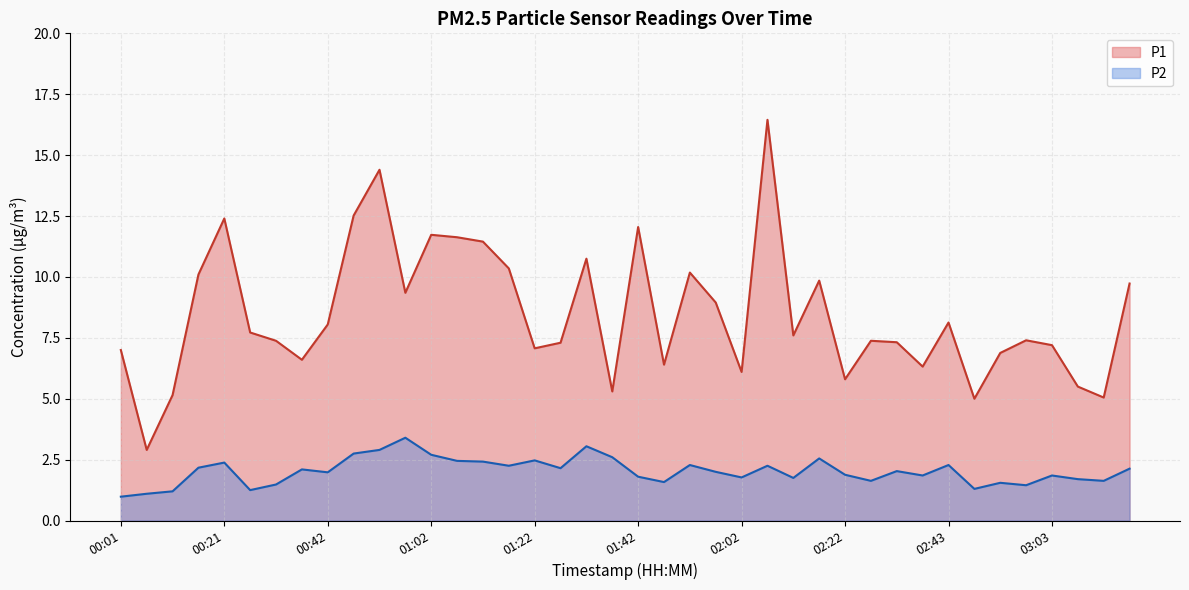

What is the spread (max minus min) of values at 00:01?

6.0